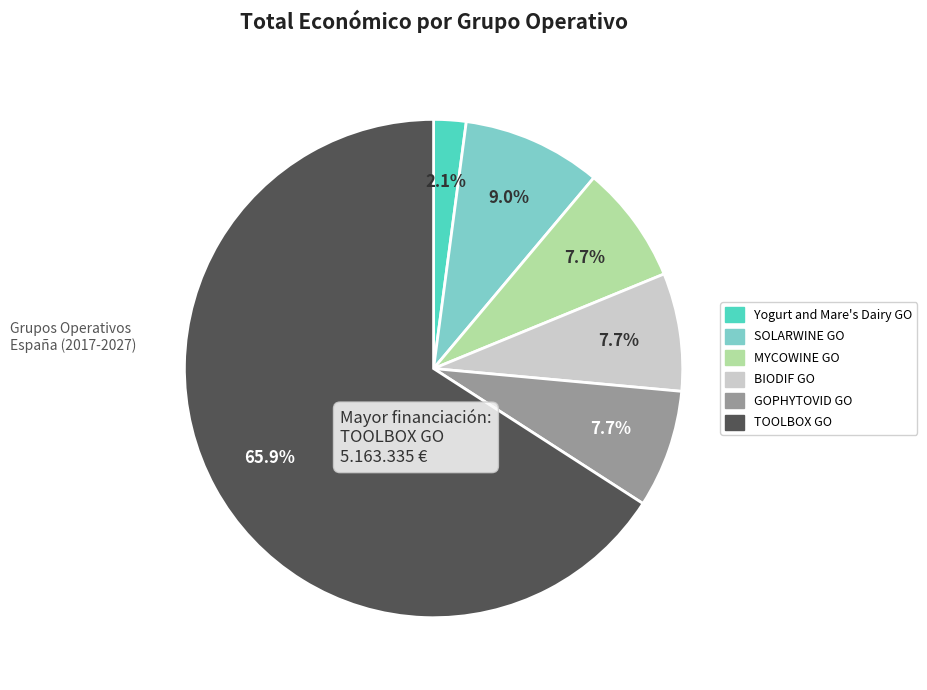

Is TOOLBOX GO the majority of the pie?

Yes